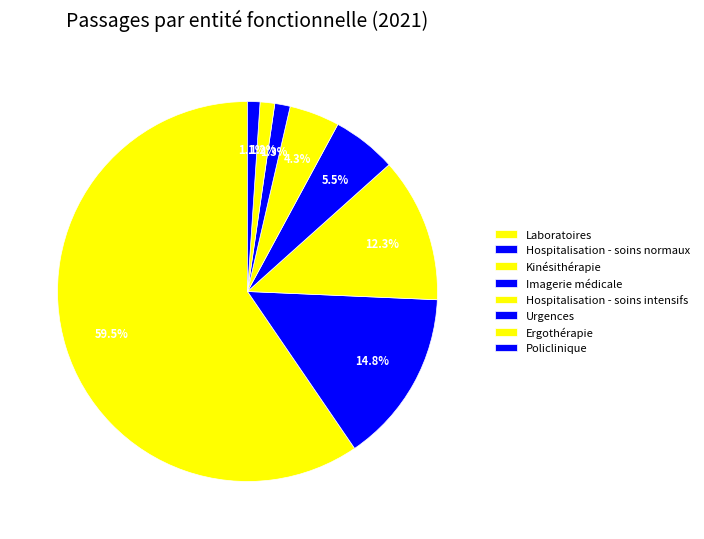

Count the number of slices in the pie.

8